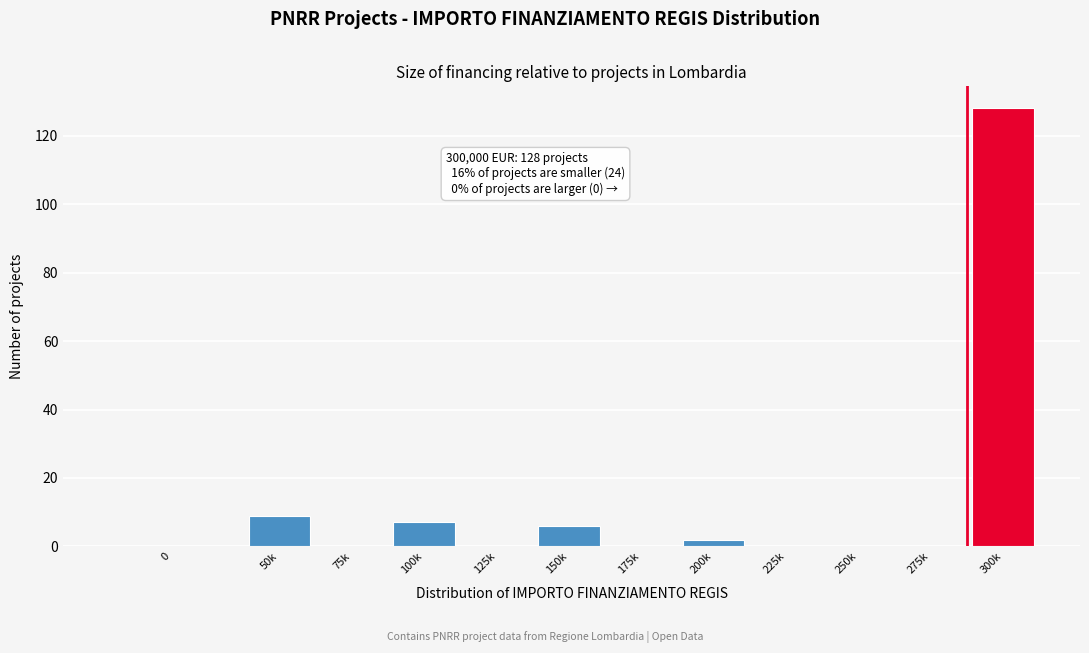

Reading left to right, transcribe all the data shown in this chart.

0=0	50k=9	75k=0	100k=7	125k=0	150k=6	175k=0	200k=2	225k=0	250k=0	275k=0	300k=128